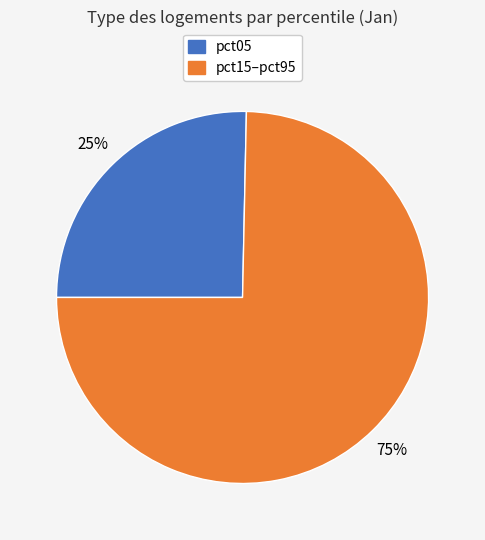

Is there any slice that represents more than half of the pie?

Yes